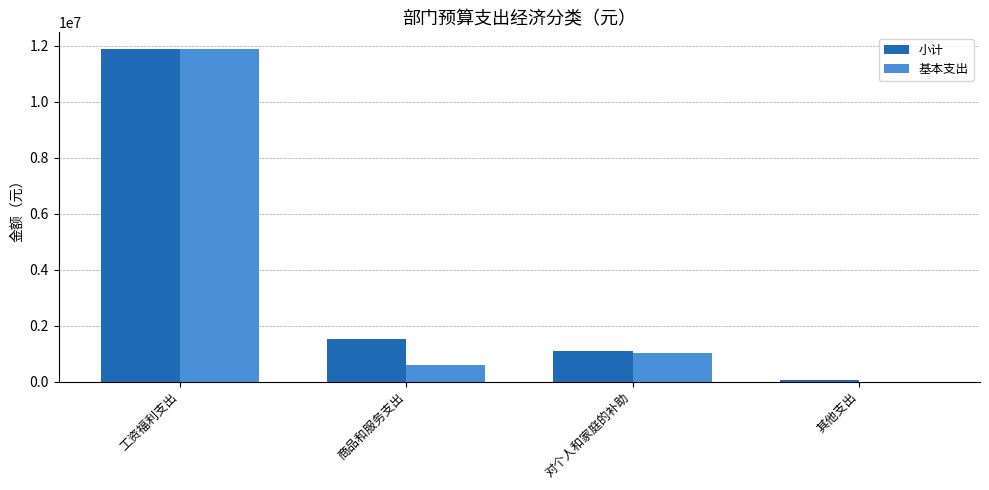

Is it true that 基本支出 equals 6490337.7 at 工资福利支出?

False